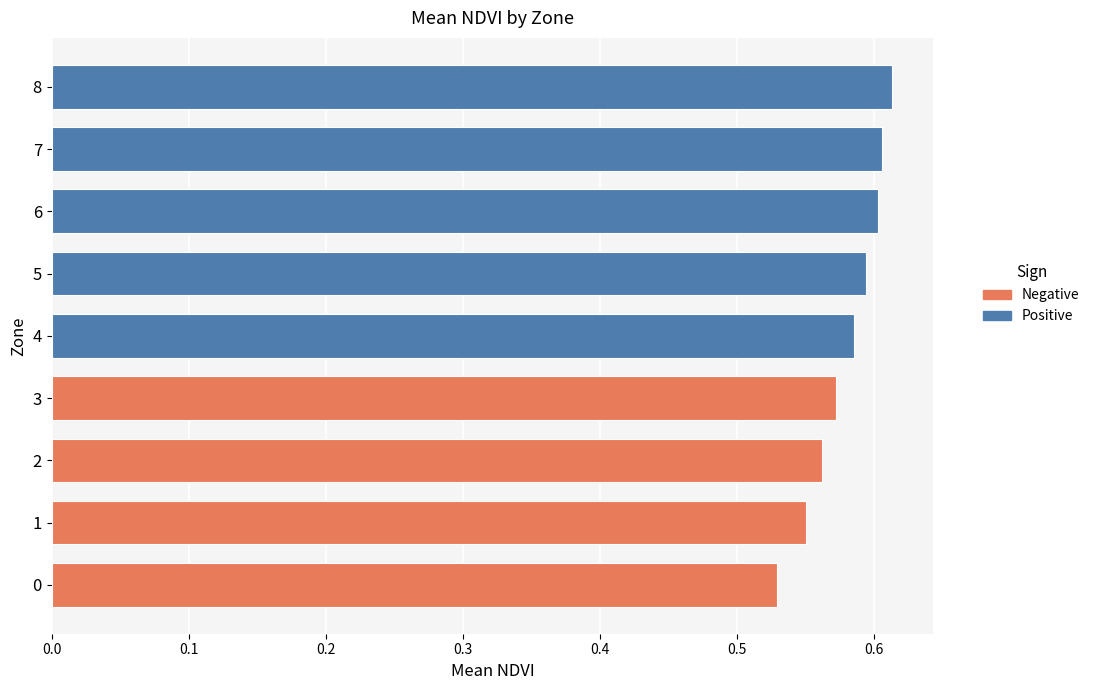

At which category does the chart reach its minimum across all series?

0